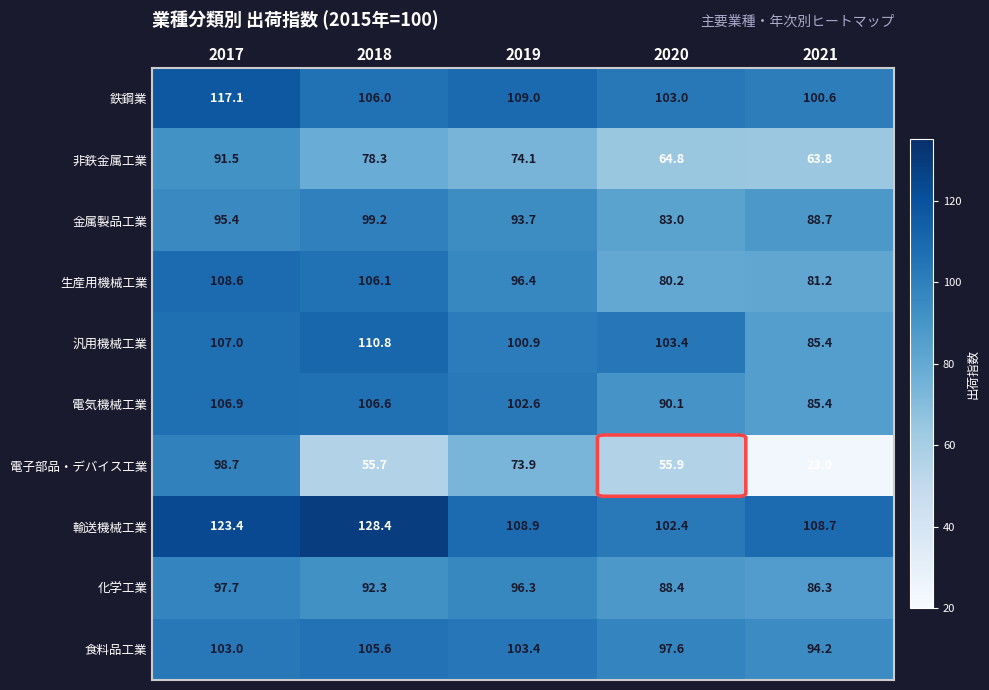

The value of 食料品工業 at 2017 is 103.0. True or false?

True